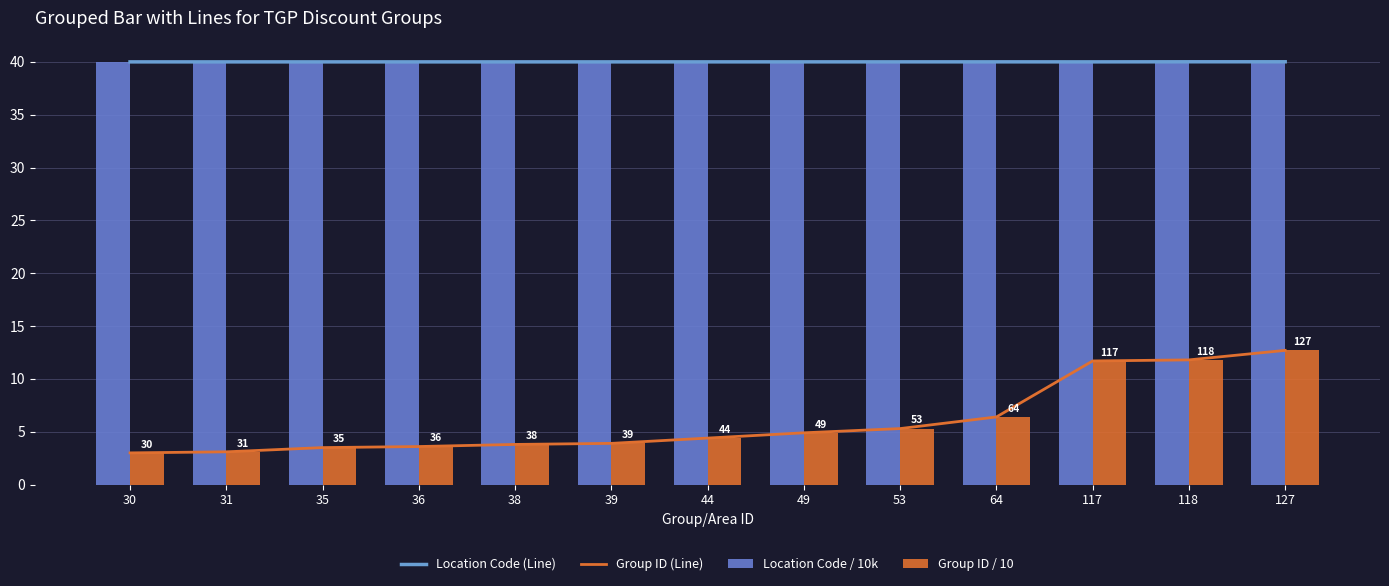

What is the highest value of the Group ID / 10 series?

12.7